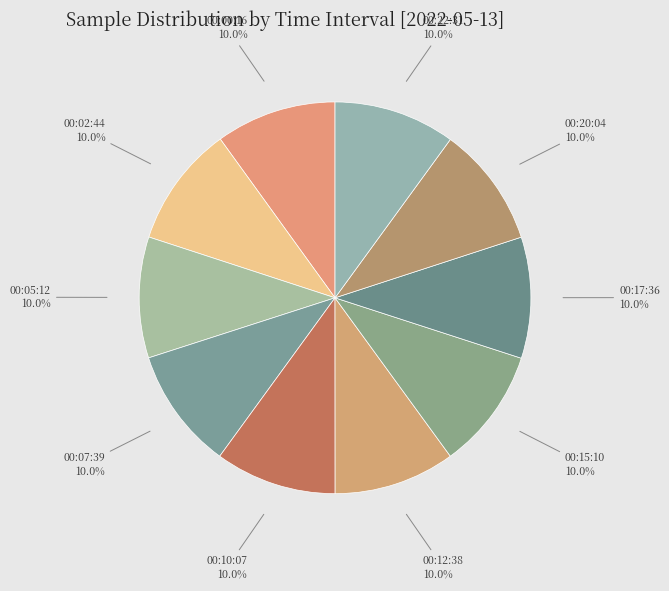

How many slices are in this pie chart?

10